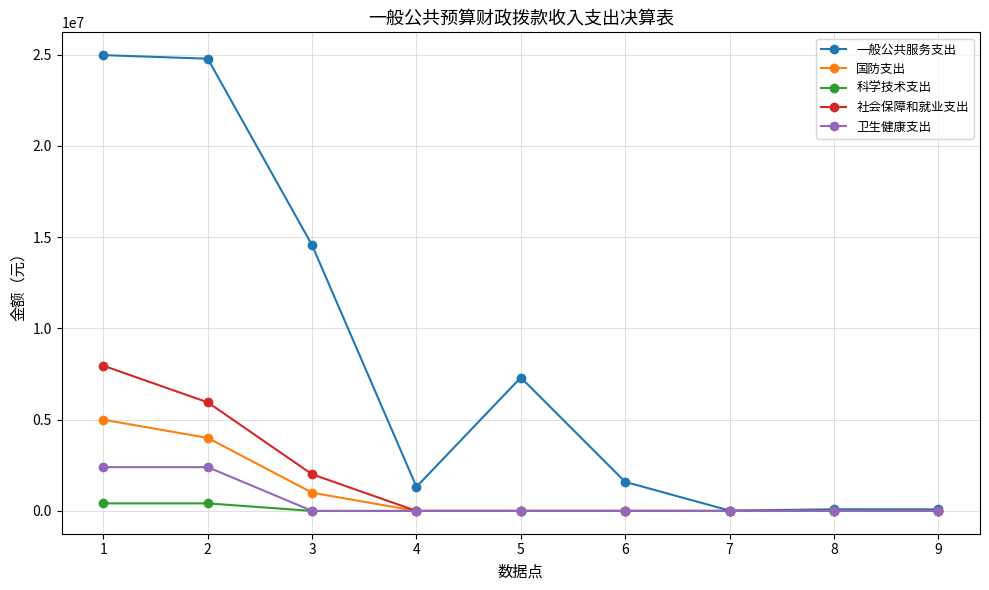

In 一般公共服务支出, how many points are lower than both neighbors (excluding endpoints)?

2